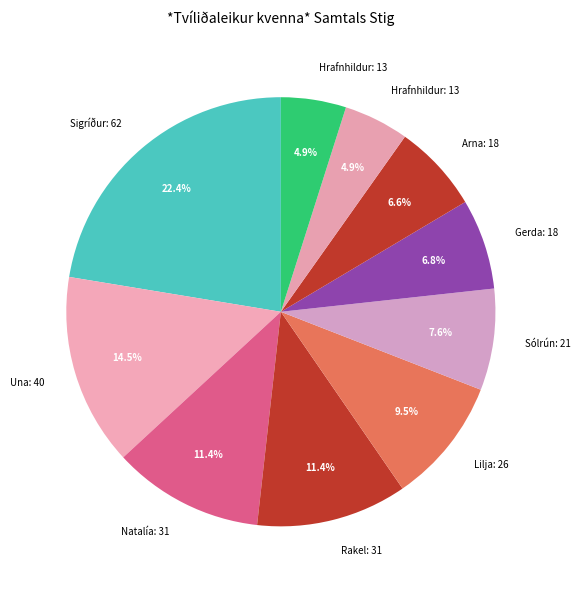

How many segments does this pie chart have?

10